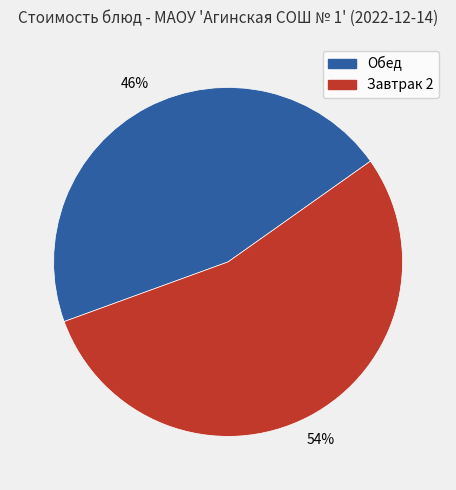

To the nearest percent, what is the difference between the largest and smallest slice percentages?

8%